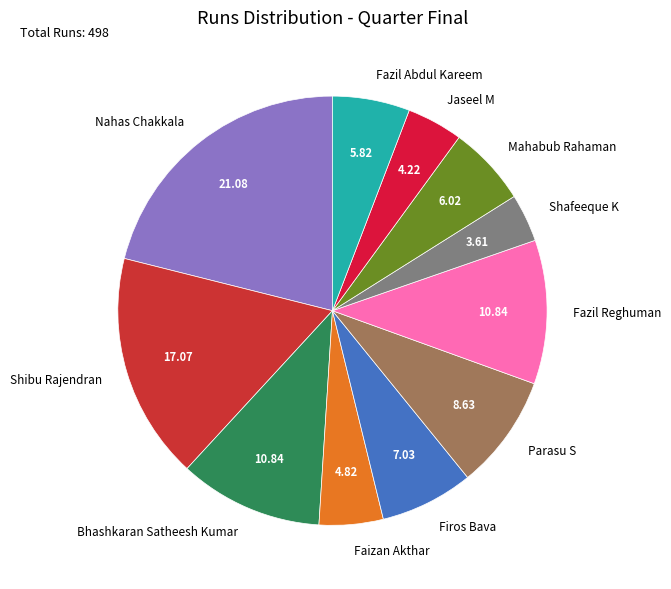

True or false: Fazil Reghuman accounts for 11% of the total.

True